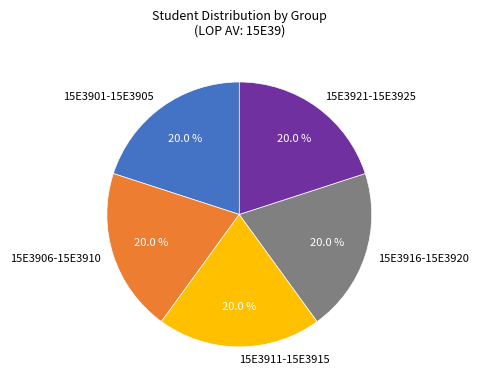

What percentage is NOT represented by 15E3901-15E3905?

80.0%